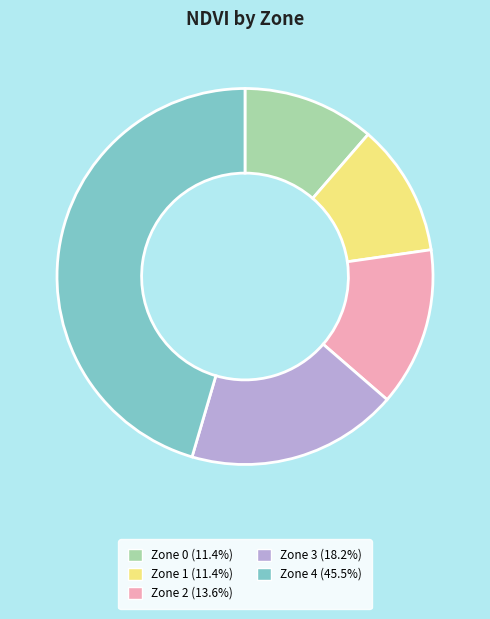

The Zone 0 slice represents 5% of the pie. True or false?

False